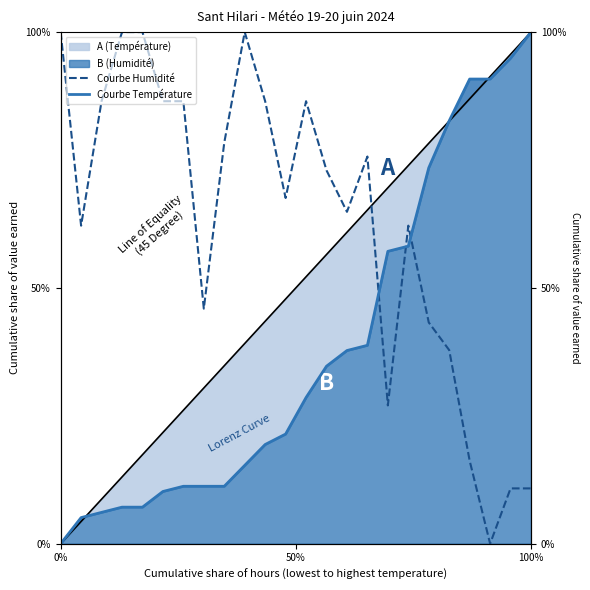

How many data points in Courbe Température are above 28?

12